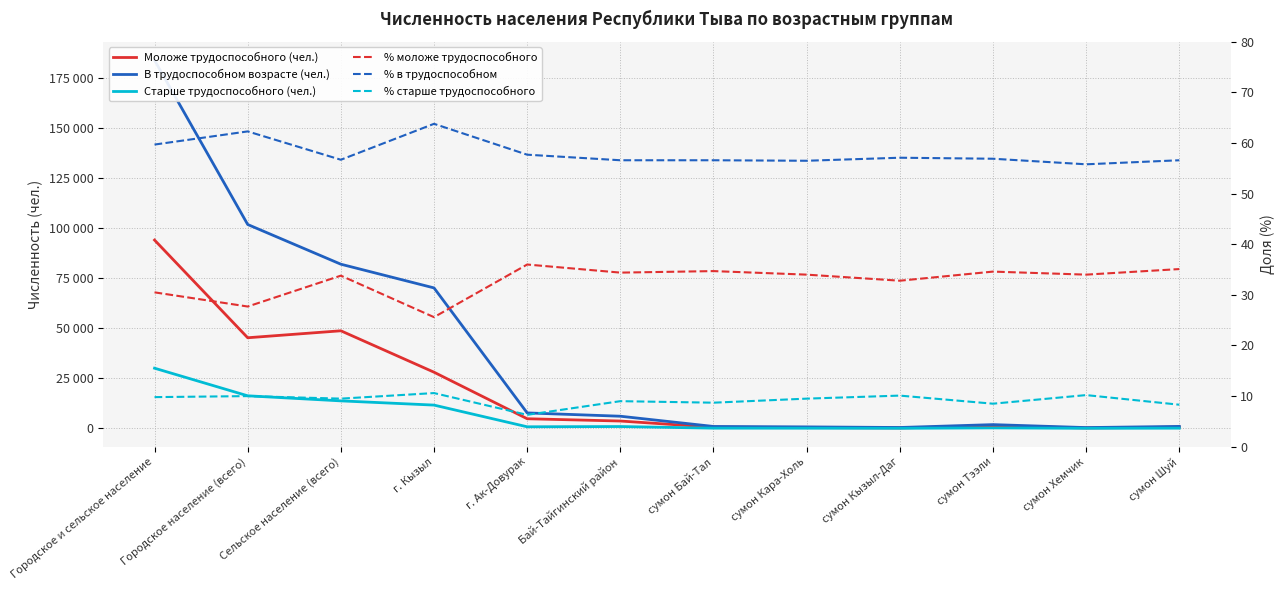

Rank the categories by % в трудоспособном value from highest to lowest.

г. Кызыл, Городское население (всего), Городское и сельское население, г. Ак-Довурак, сумон Кызыл-Даг, сумон Тээли, Сельское население (всего), Бай-Тайгинский район, сумон Бай-Тал, сумон Шуй, сумон Кара-Холь, сумон Хемчик